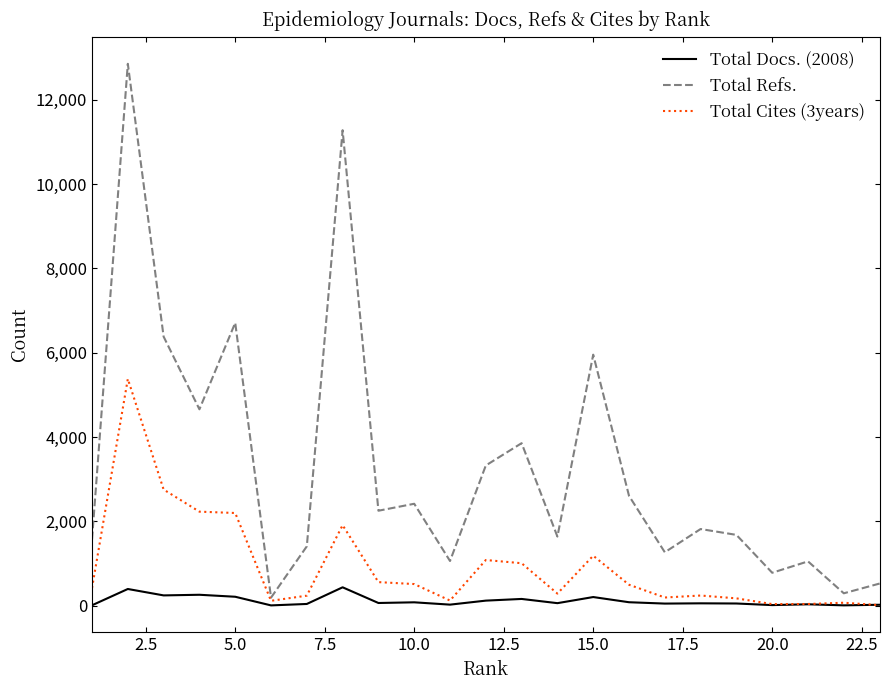

Rank the series by their maximum value, from highest to lowest.

Total Refs., Total Cites (3years), Total Docs. (2008)